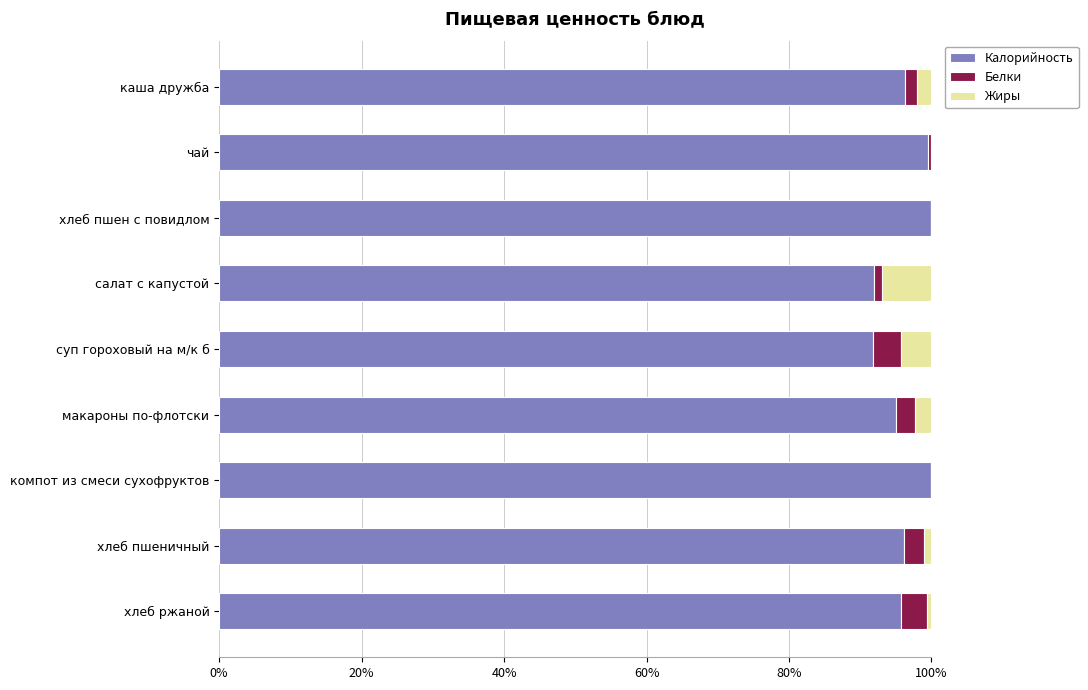

Count the number of data series in this chart.

3